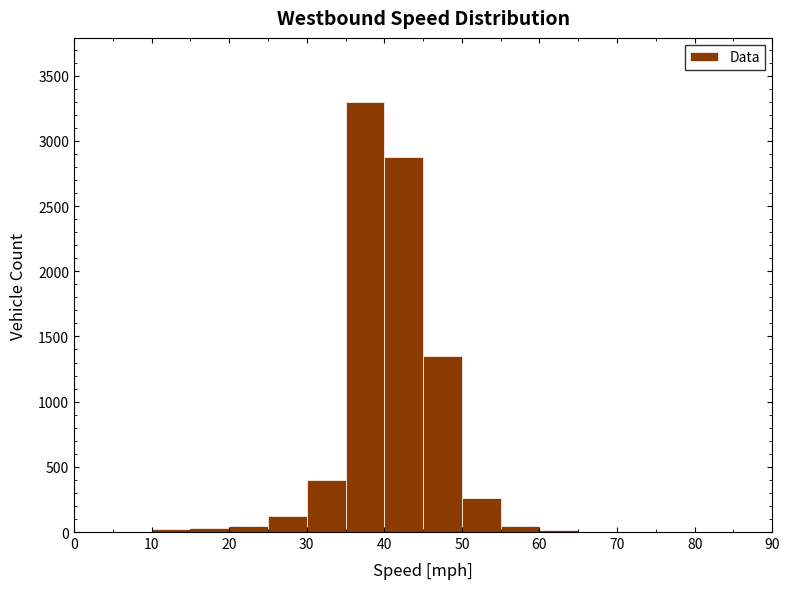

Over which range of the x-axis is the bar tallest?

35 to 40